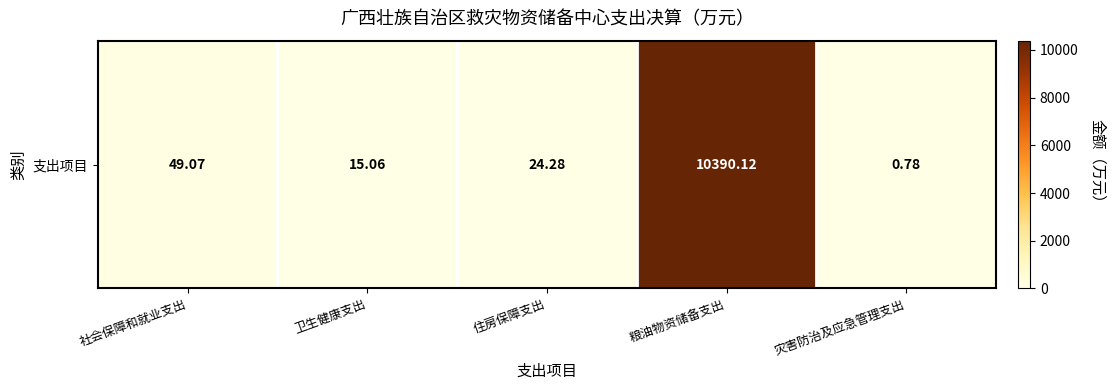

True or false: the data shows 0.8 at 灾害防治及应急管理支出.

True